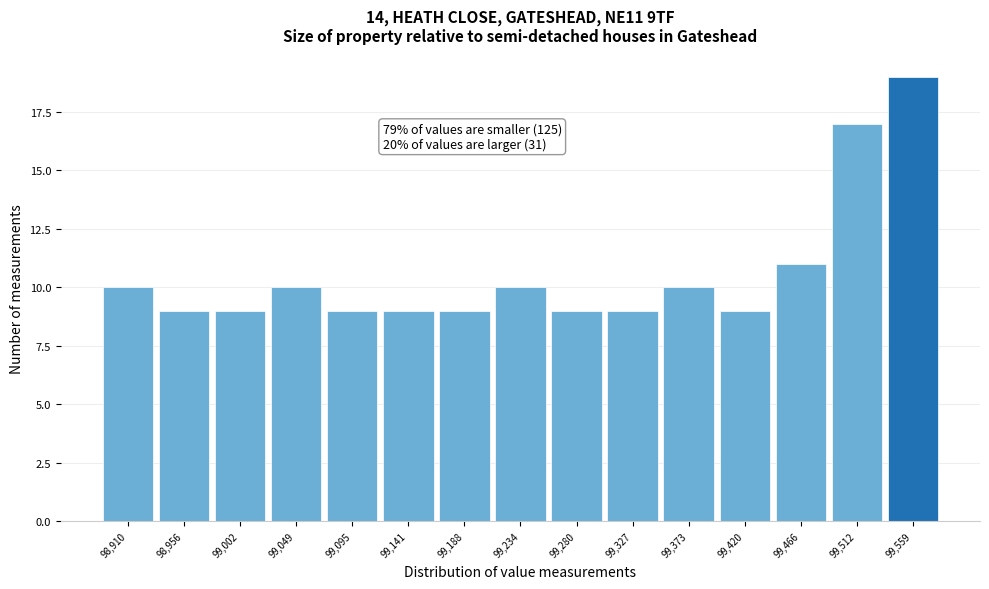

Reading left to right, transcribe all the data shown in this chart.

10	9	9	10	9	9	9	10	9	9	10	9	11	17	19